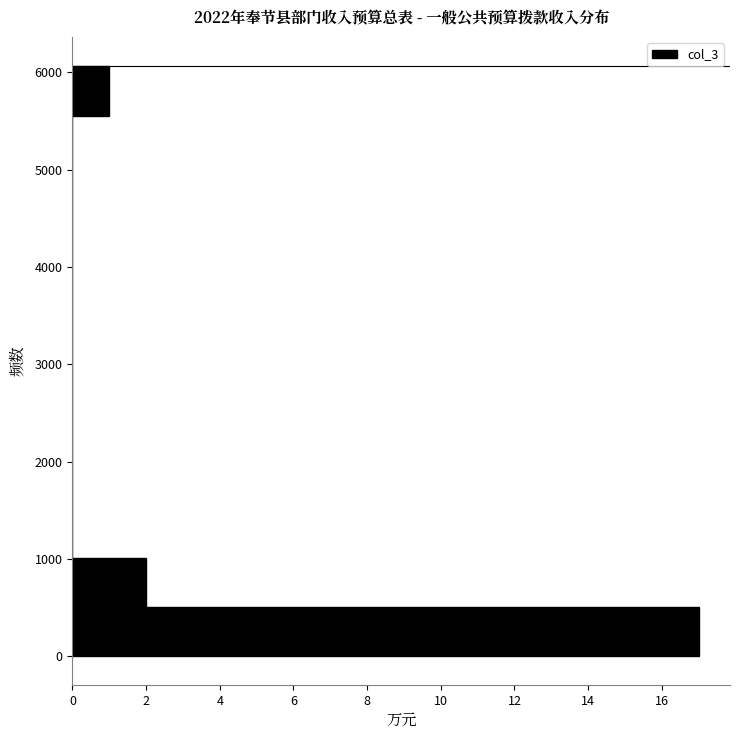

Over which range of the y-axis is the bar longest?

0 to 500